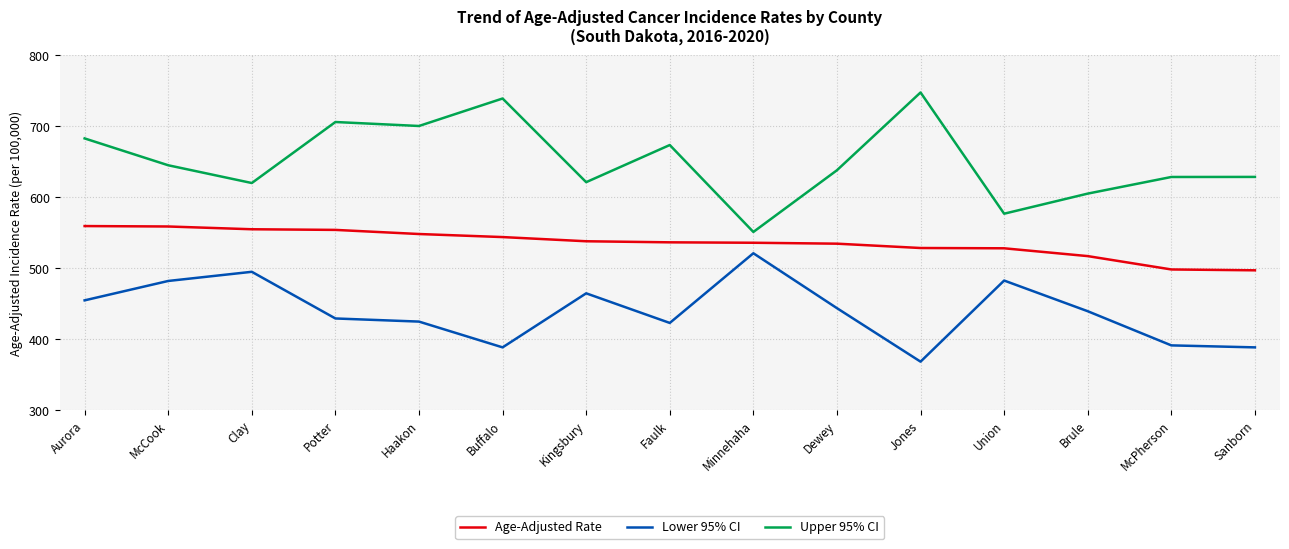

What position from the right is Clay?

13